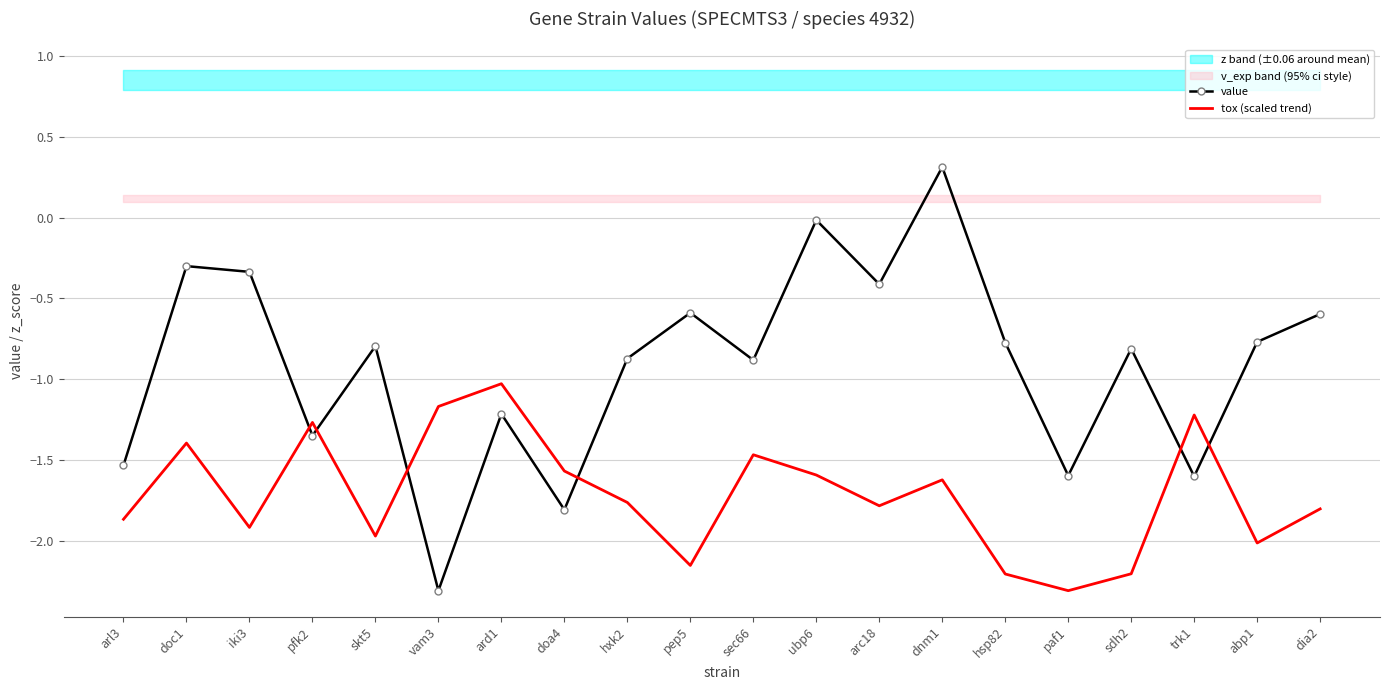

Reading left to right, extract all data points from this chart.

value: -1.5	-0.3	-0.3	-1.4	-0.8	-2.3	-1.2	-1.8	-0.9	-0.6	-0.9	-0.0	-0.4	0.3	-0.8	-1.6	-0.8	-1.6	-0.8	-0.6
tox (scaled trend): -1.9	-1.4	-1.9	-1.3	-2.0	-1.2	-1.0	-1.6	-1.8	-2.2	-1.5	-1.6	-1.8	-1.6	-2.2	-2.3	-2.2	-1.2	-2.0	-1.8